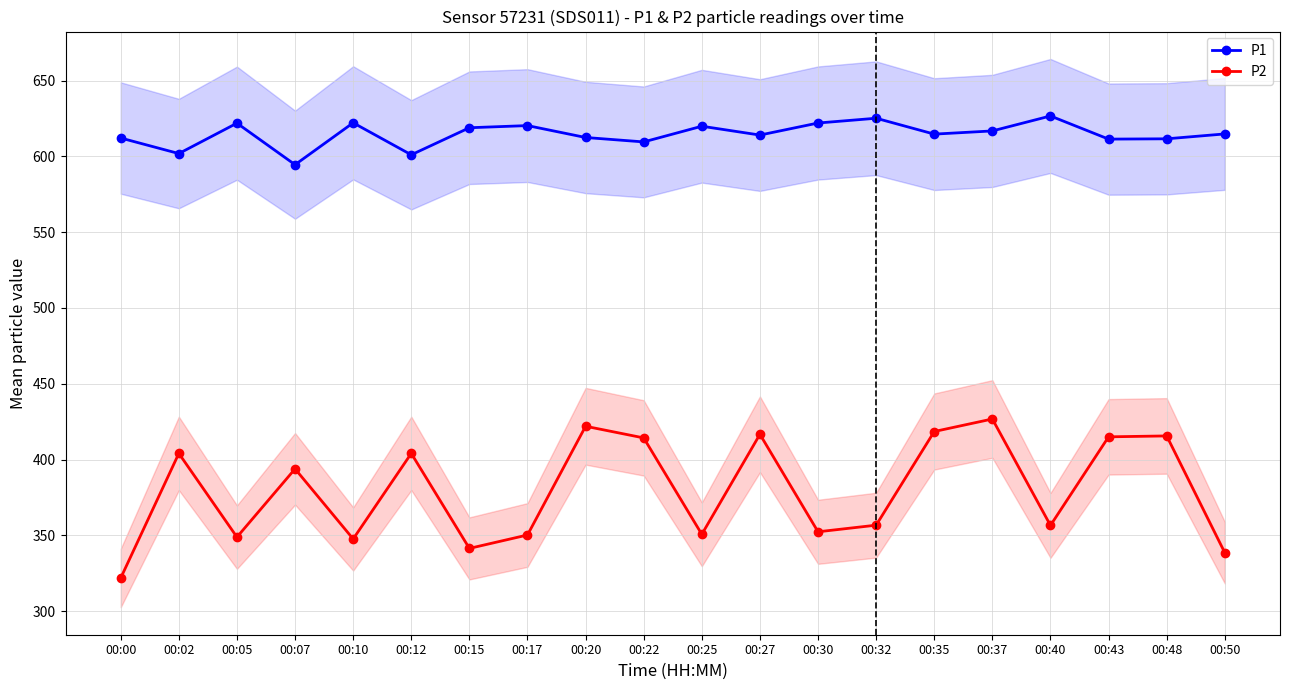

What is the minimum value for P1?

594.5